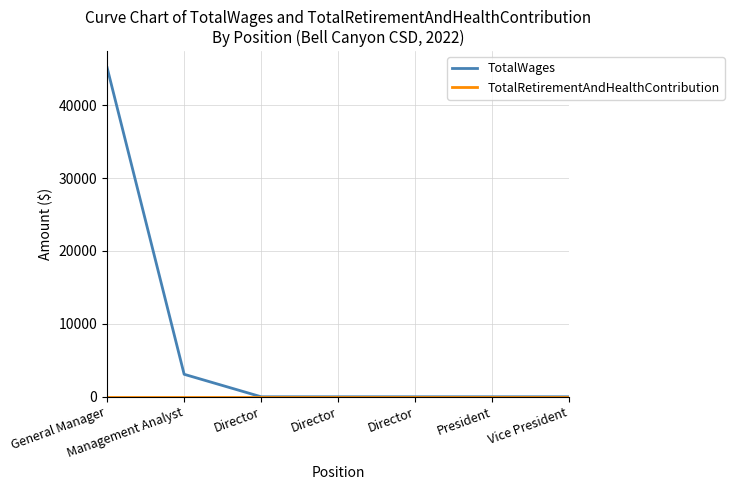

Is this an area chart (filled region under the line)?

No